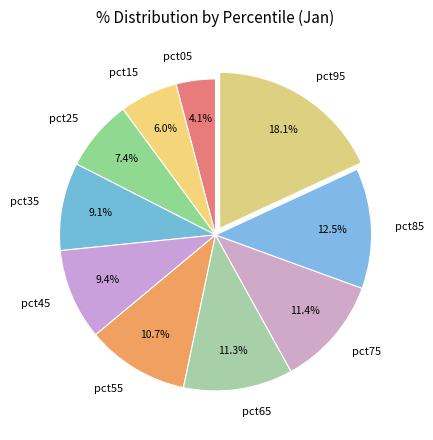

What percentage is the pct75 slice, to the nearest percent?

11%